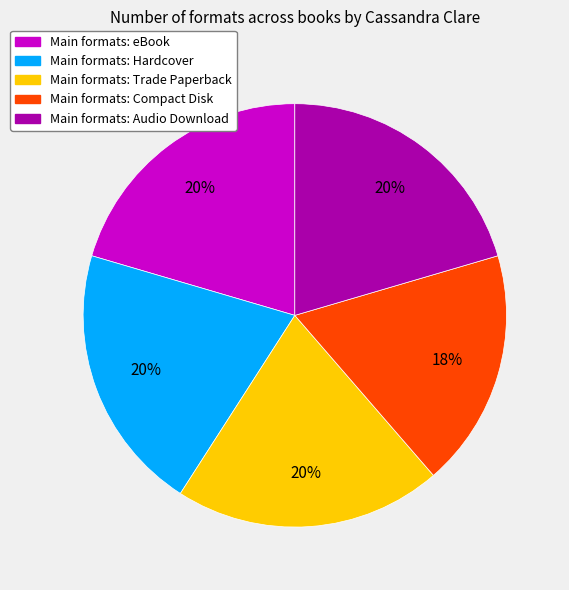

Which category has the smallest portion of the pie?

Main formats: Compact Disk